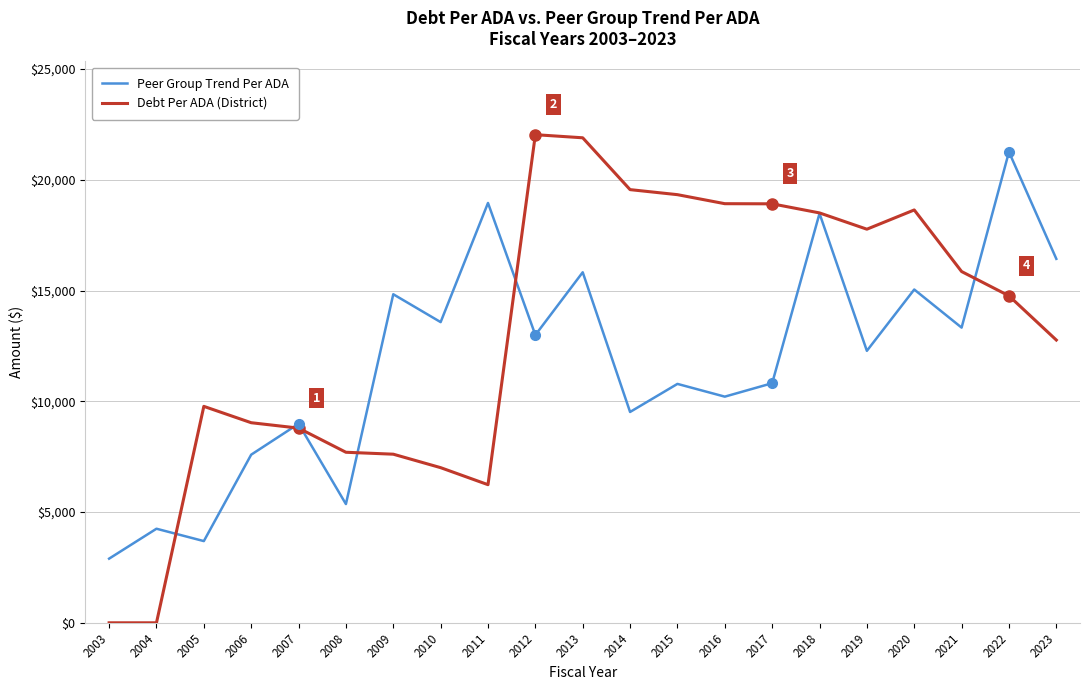

What are all the series names shown in the legend?

Peer Group Trend Per ADA, Debt Per ADA (District)